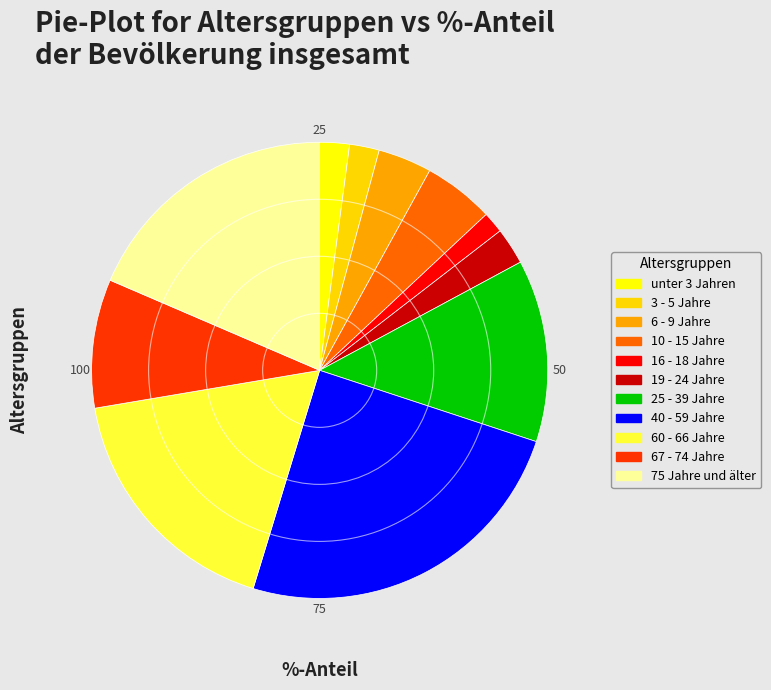

Is there a majority slice in this chart?

No